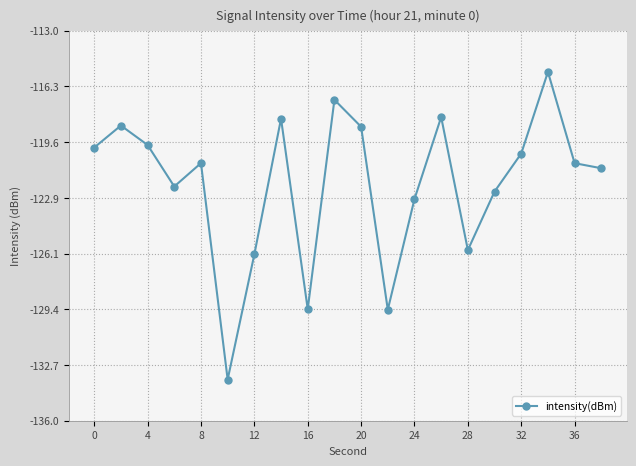

What is the average value?

-122.0